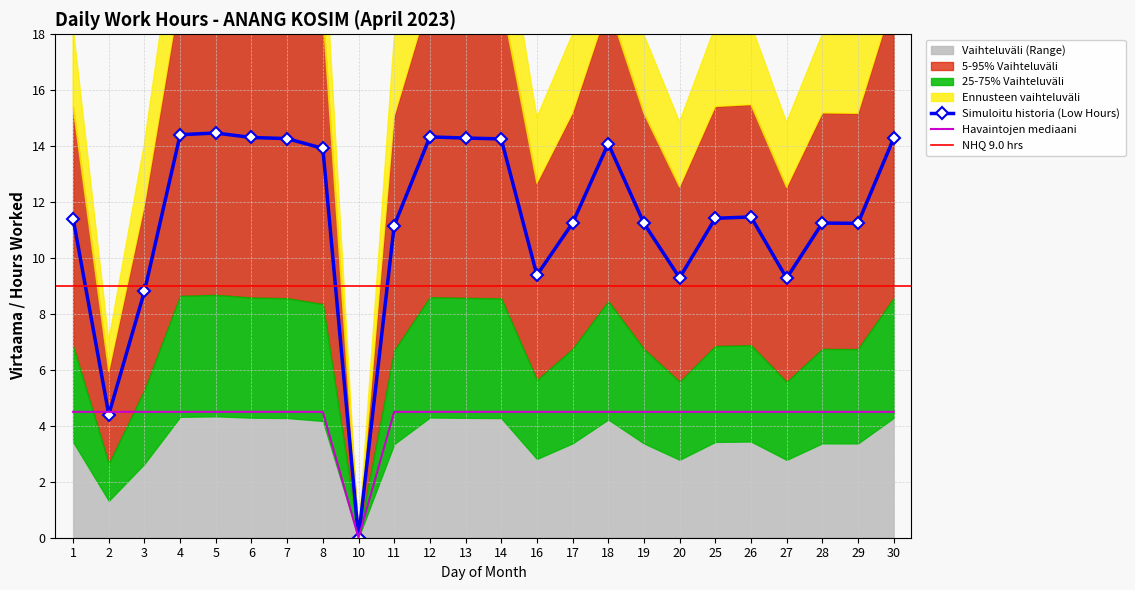

Which series has the largest range (max minus min)?

Low (Hours Worked)